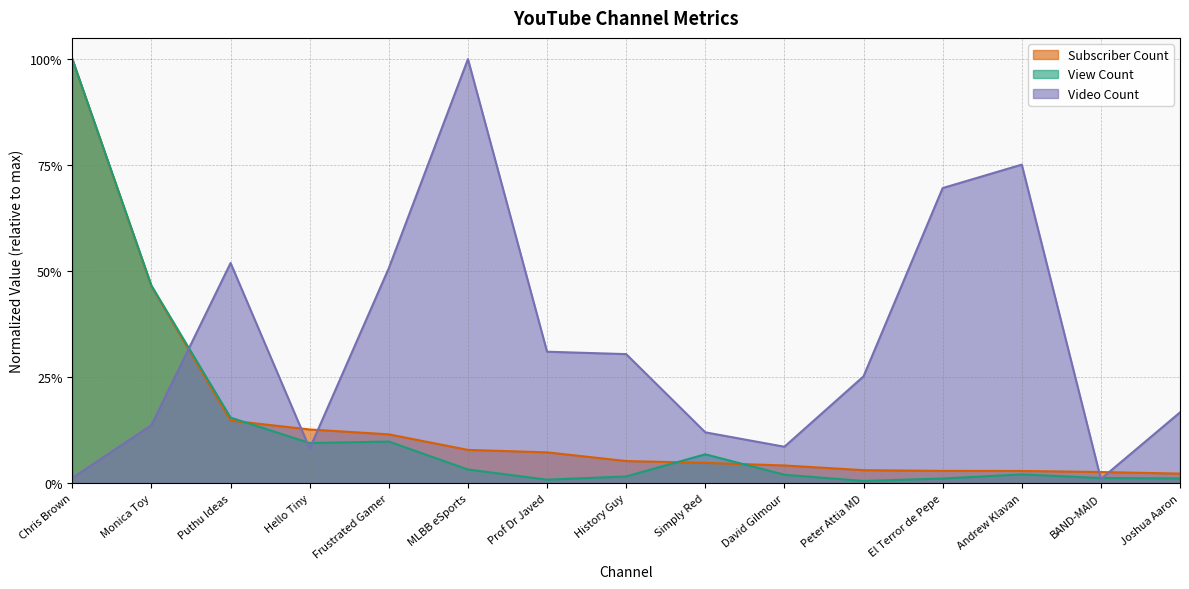

What is the total value across all series at Frustrated Gamer?

0.7